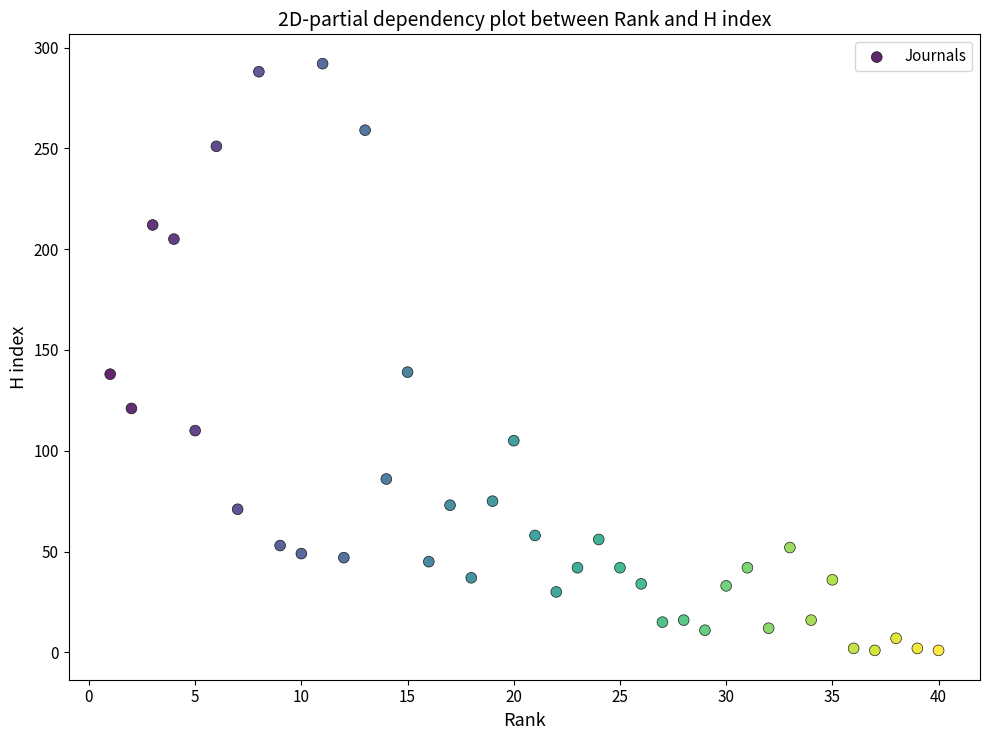

What is the range of Y values (max minus min)?

291